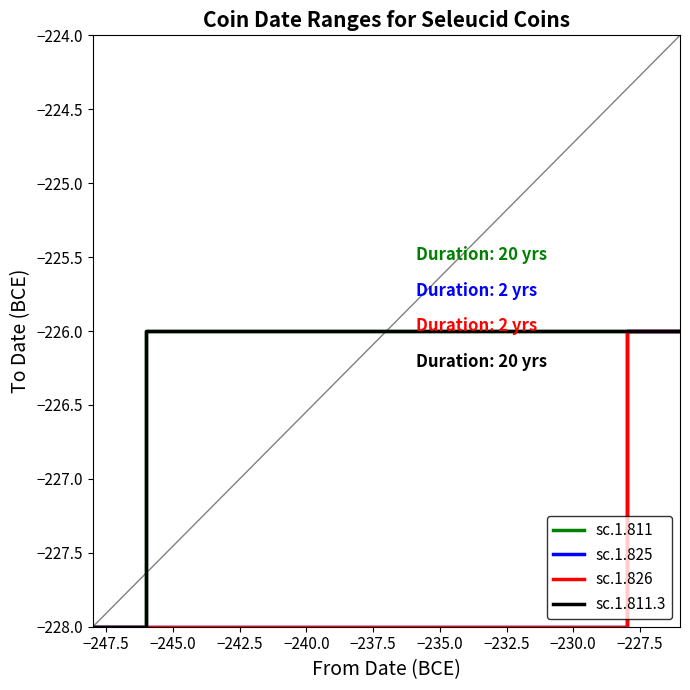

Reading left to right, what are all the values shown in this chart?

sc.1.811: -228	-228	-226	-226
sc.1.825: -228	-228	-226	-226
sc.1.826: -228	-228	-226	-226
sc.1.811.3: -228	-228	-226	-226